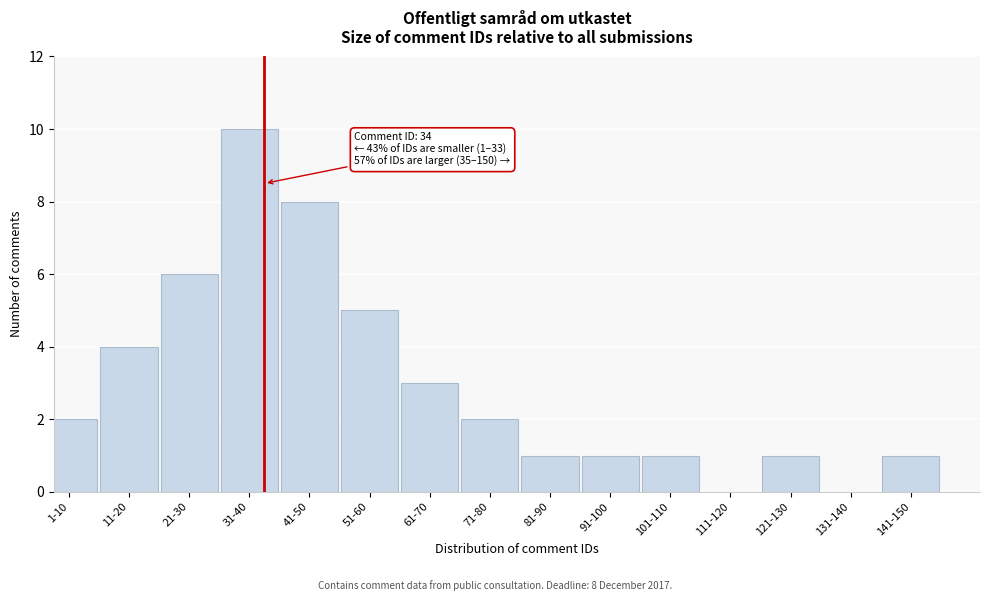

Reading right to left, what are all the values shown in this chart?

141-150=1	131-140=0	121-130=1	111-120=0	101-110=1	91-100=1	81-90=1	71-80=2	61-70=3	51-60=5	41-50=8	31-40=10	21-30=6	11-20=4	1-10=2